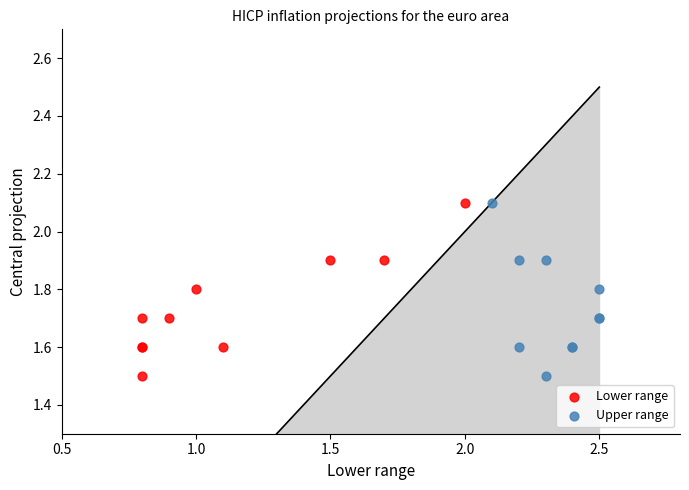

What are all the series names shown in the legend?

Lower range, Upper range